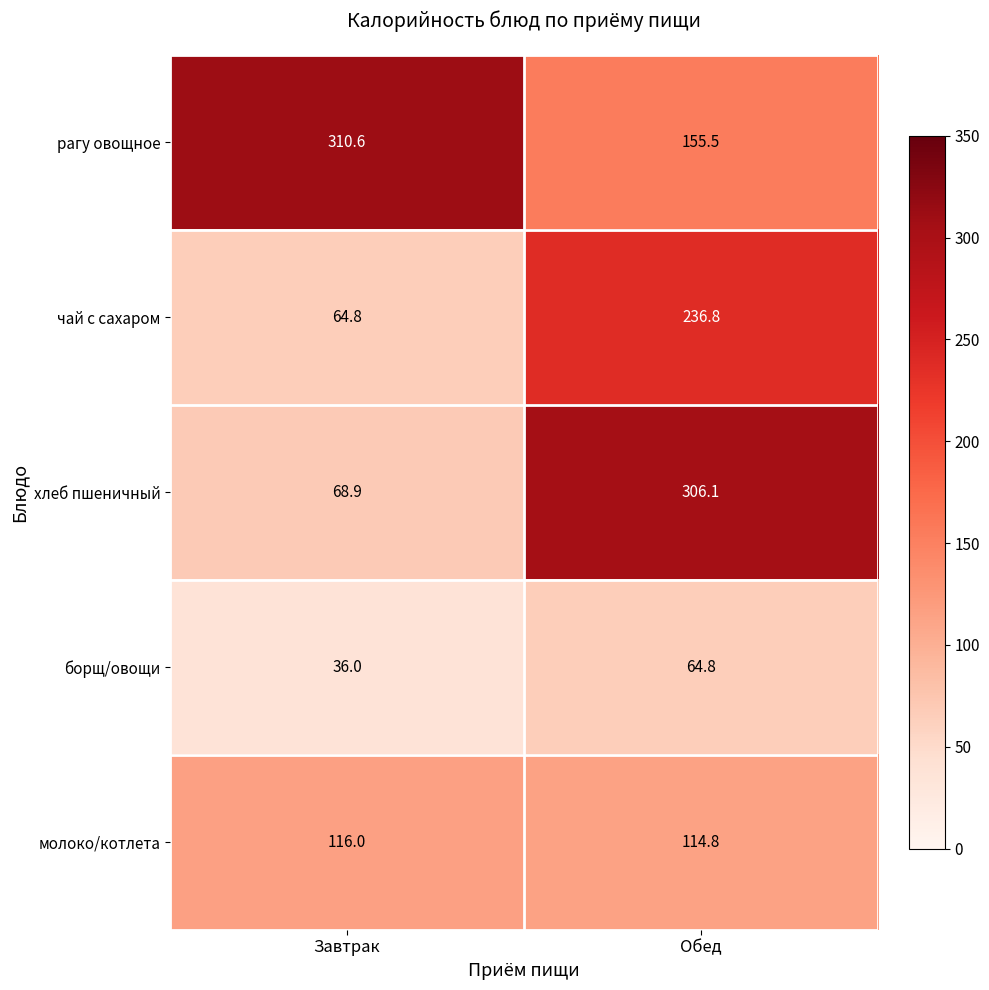

List the series in order of their overall mean, lowest first.

борщ/овощи, молоко/котлета, чай с сахаром, хлеб пшеничный, рагу овощное